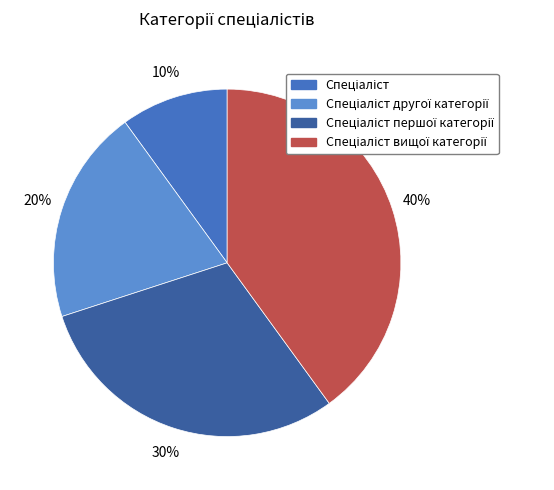

To the nearest percent, what is the average slice percentage?

25%